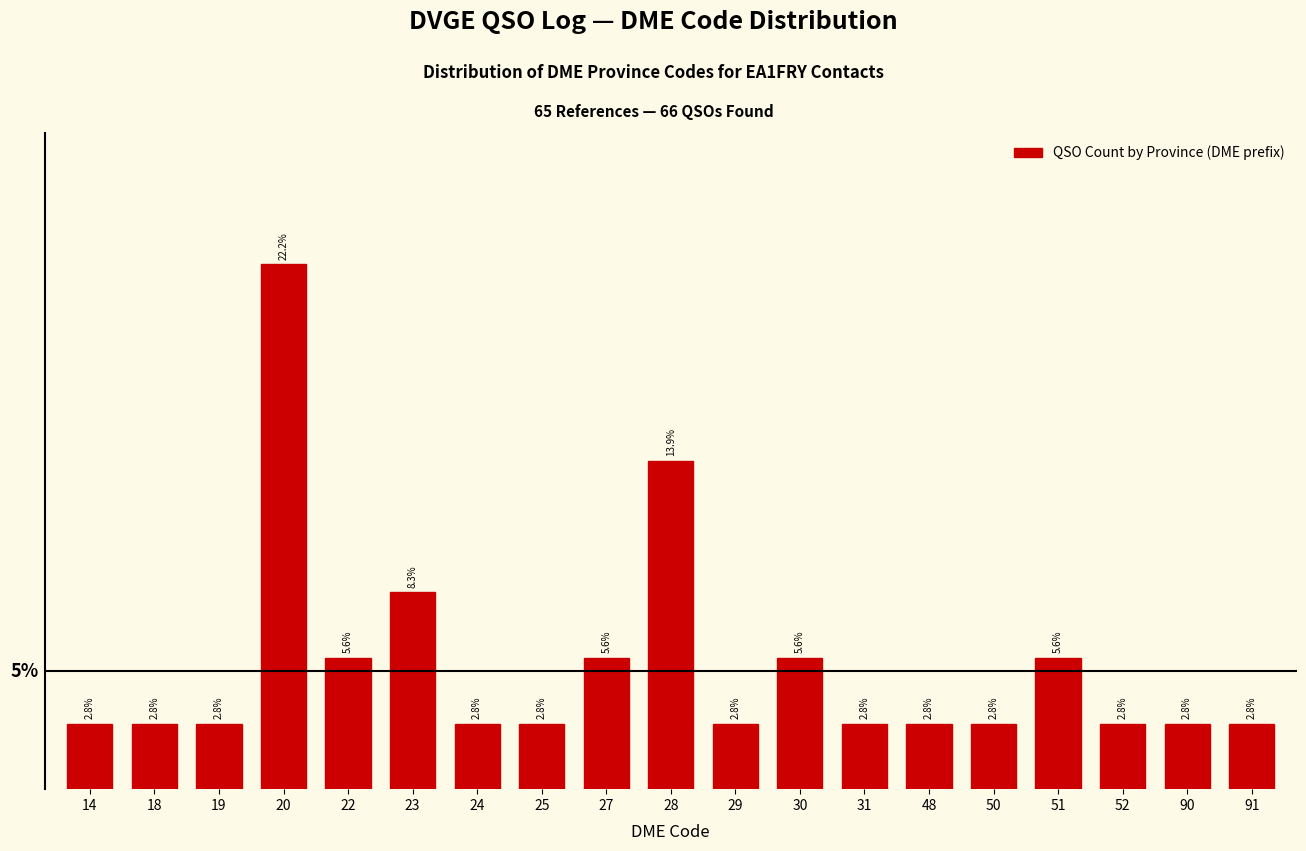

Does the chart contain any negative values?

No